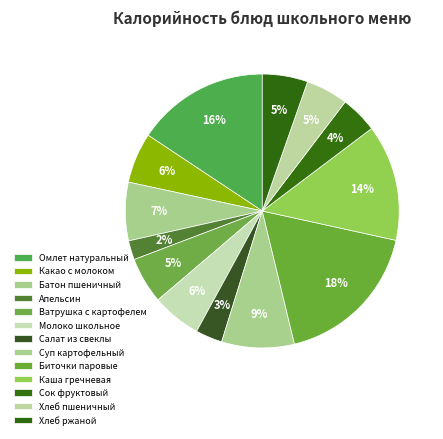

How many slices are in this pie chart?

13